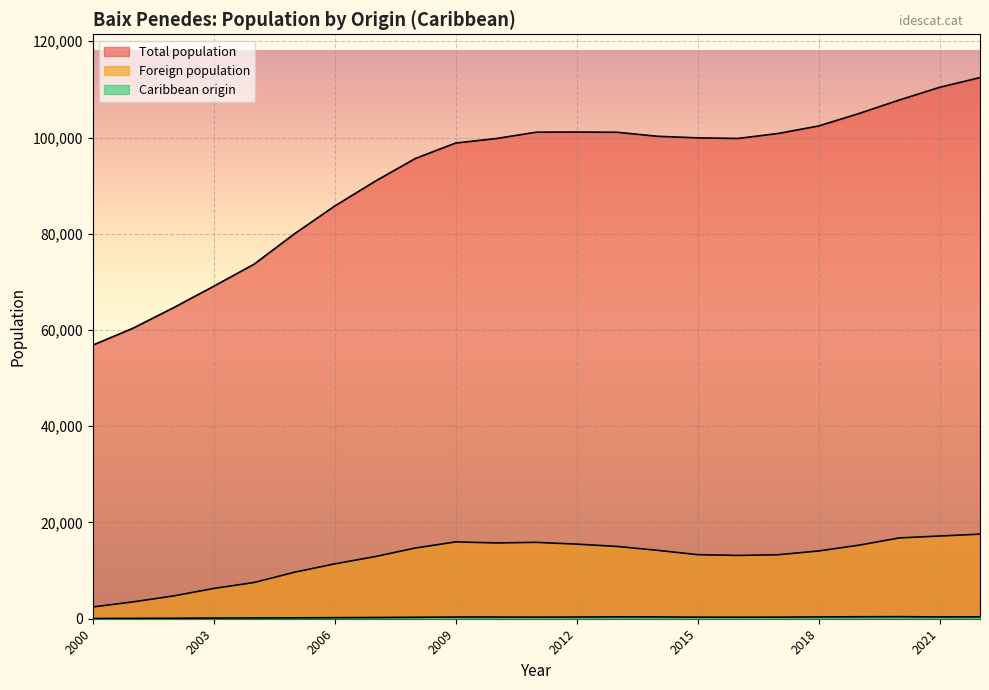

True or false: Total population and Caribbean origin intersect in this chart.

False